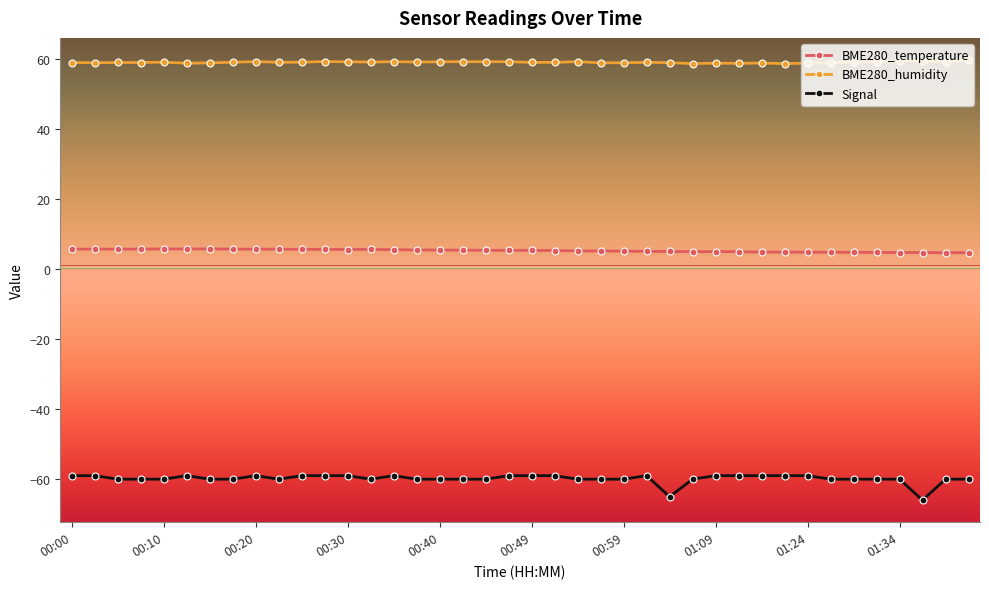

What is the value of the BME280_humidity point at the 15th from the left?

59.2